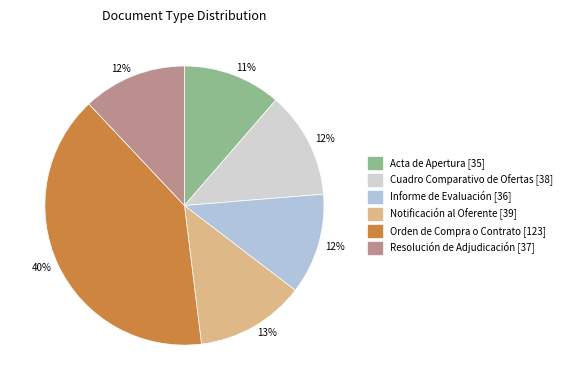

Does Orden de Compra o Contrato account for over 50% of the chart?

No